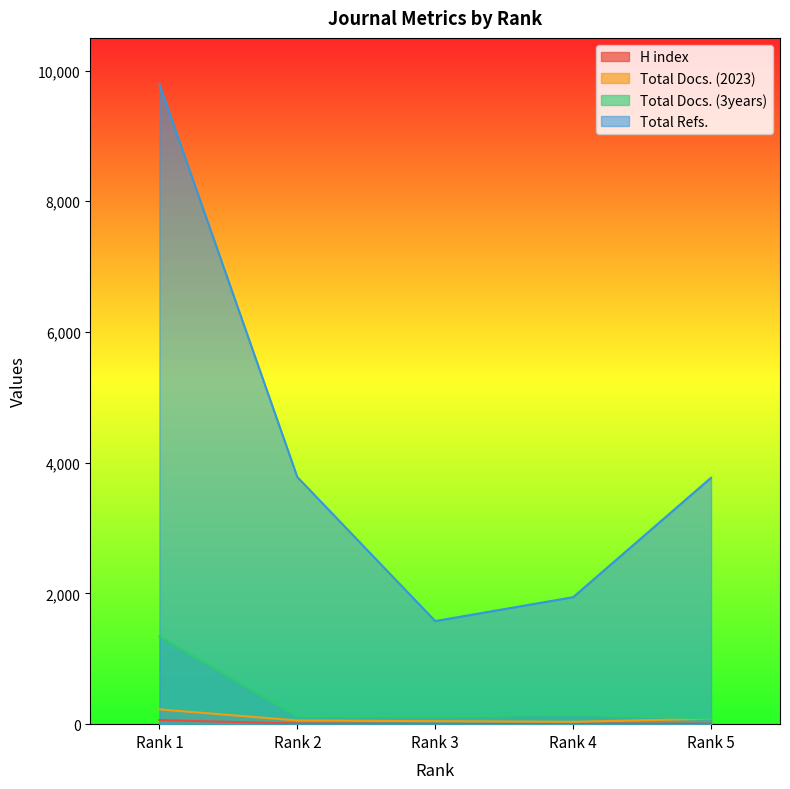

Does the chart display data point markers on the line(s)?

No